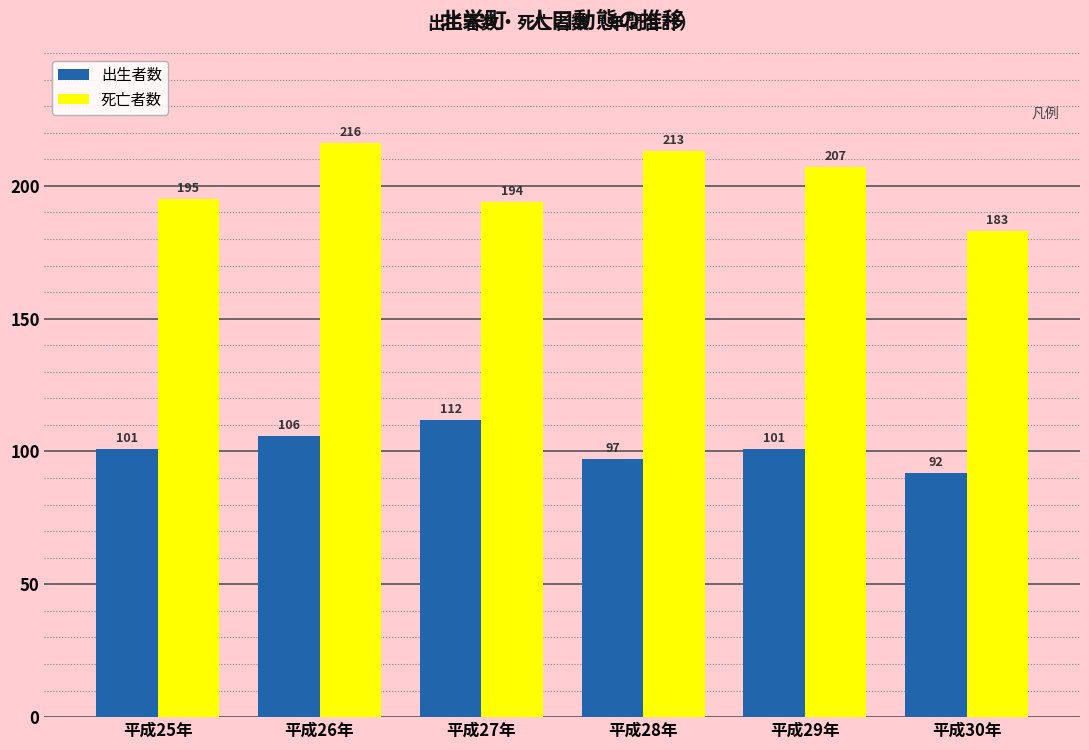

How many data points does each series have?

6